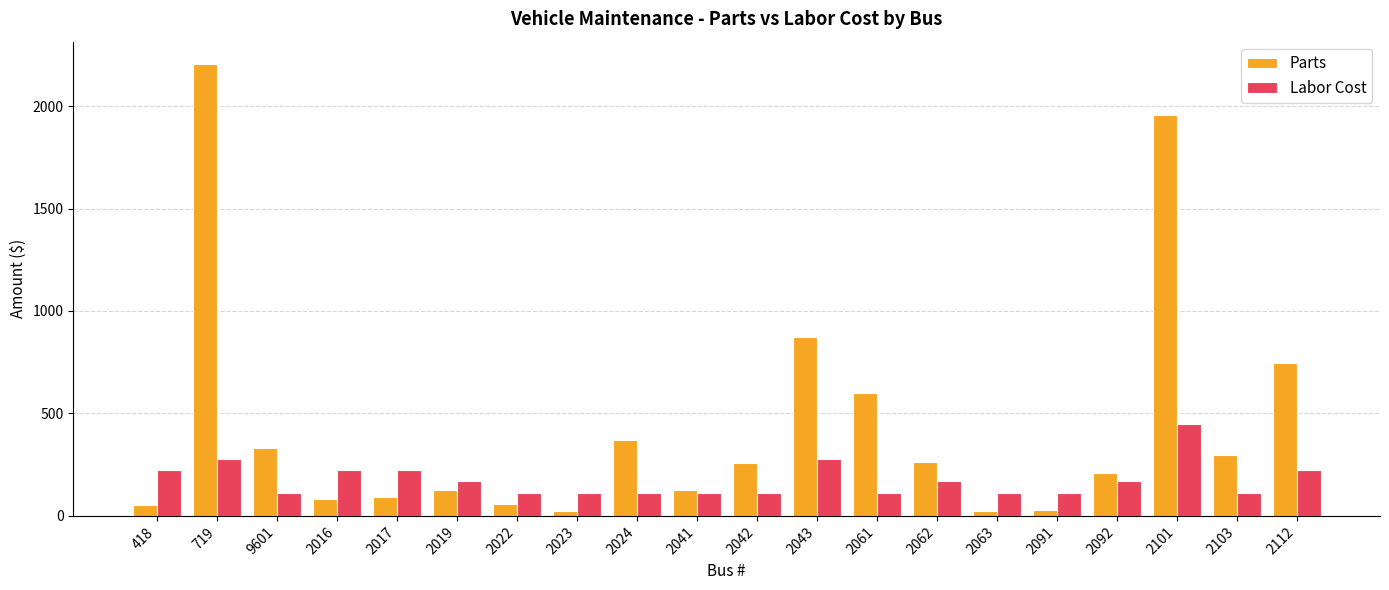

What is the sum of the Parts values at 2103 and 2041?

424